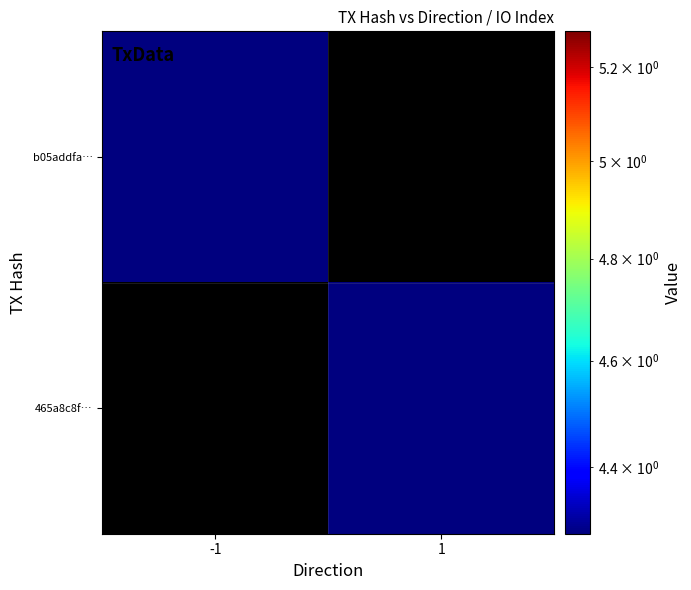

Reading left to right, what are all the values shown in this chart?

b05addfa…: -1=4.3	1=0.0
465a8c8f…: -1=0.0	1=4.3